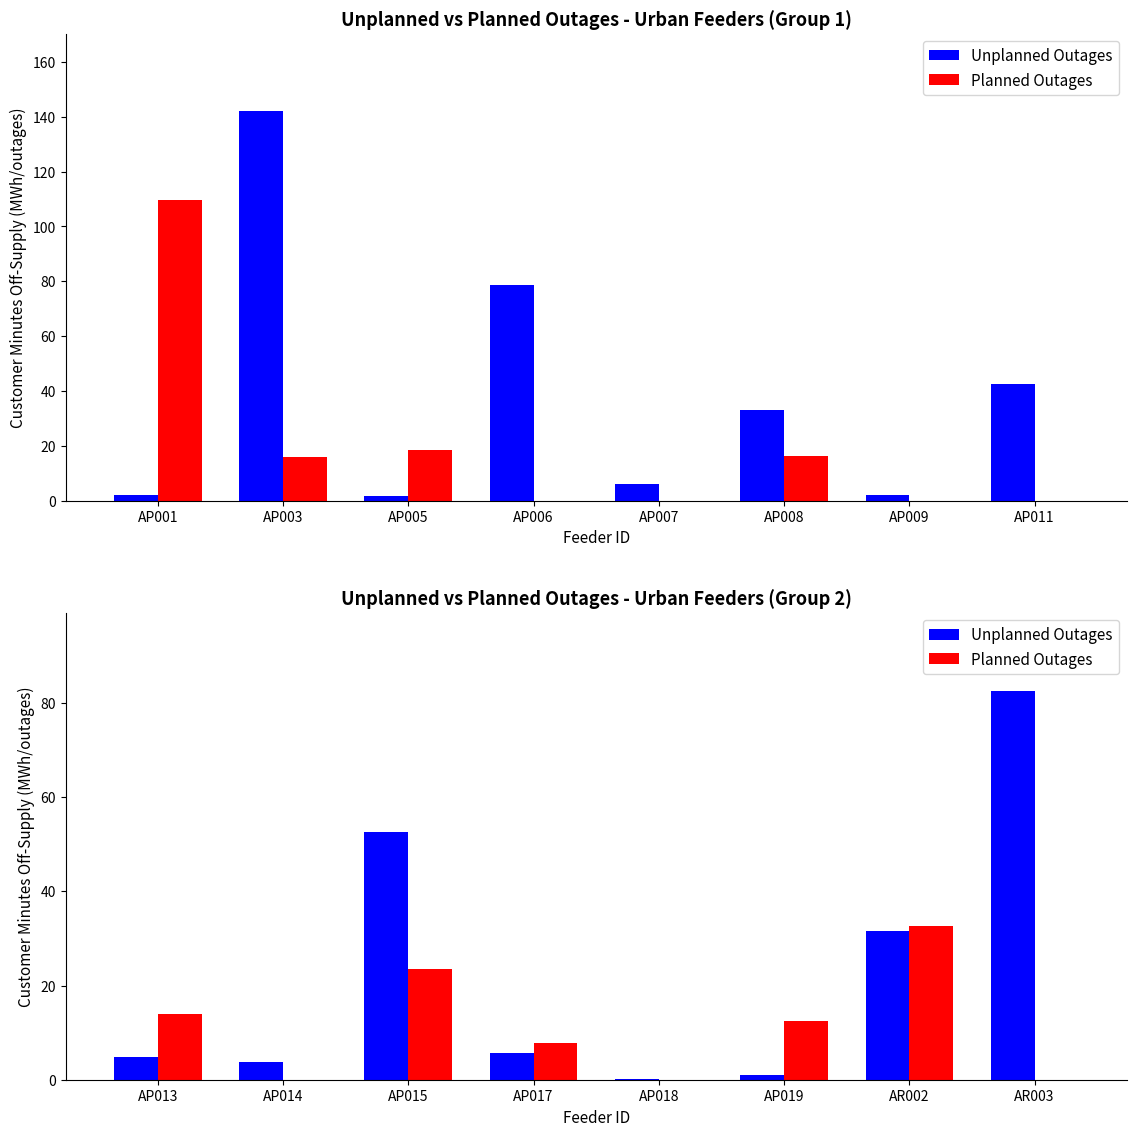

What is the lowest value of the Unplanned Outages series?

0.3